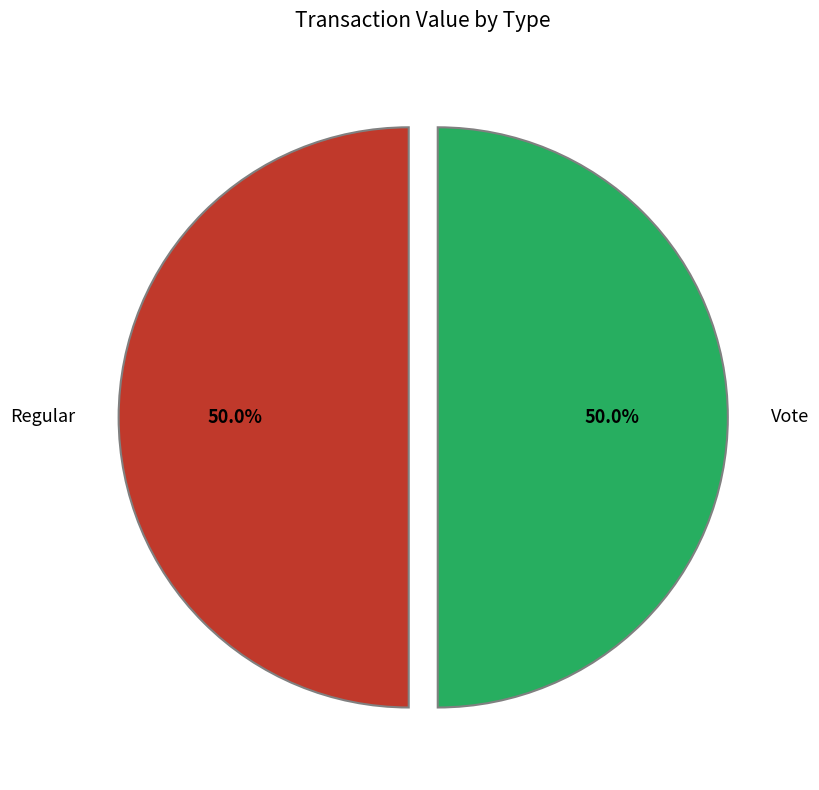

What is the ratio of the value at Regular to the value at Vote?

1.0